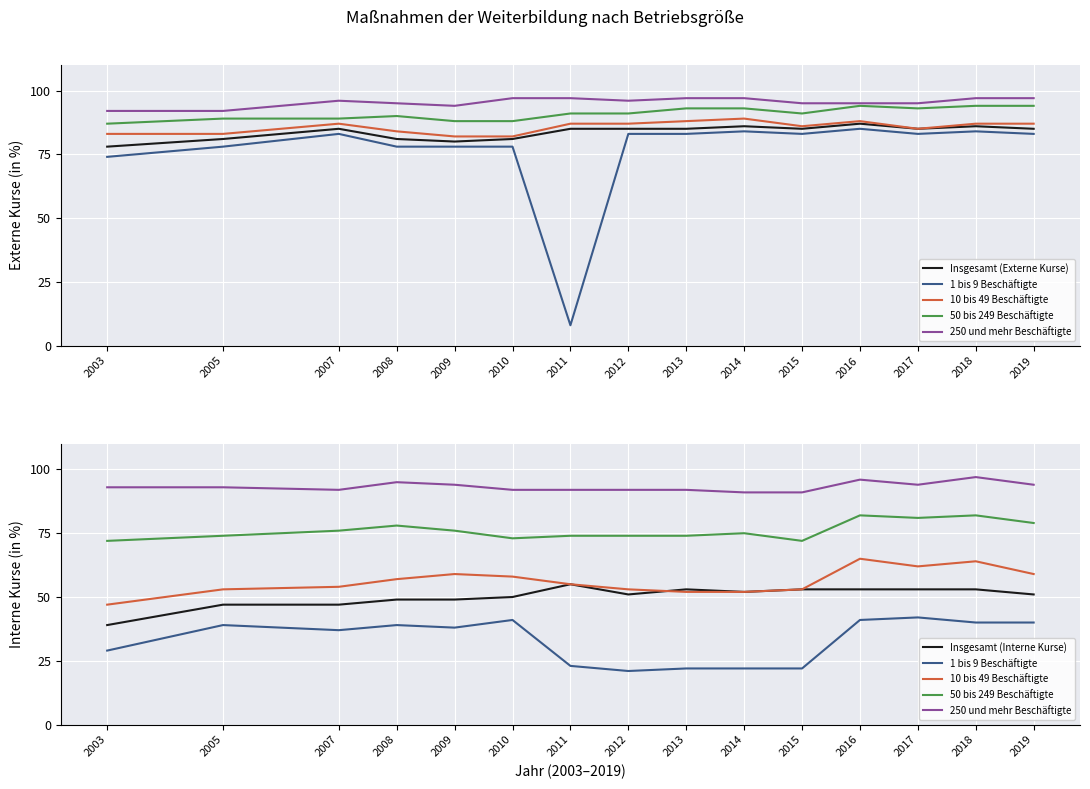

Is this an area chart (filled region under the line)?

No